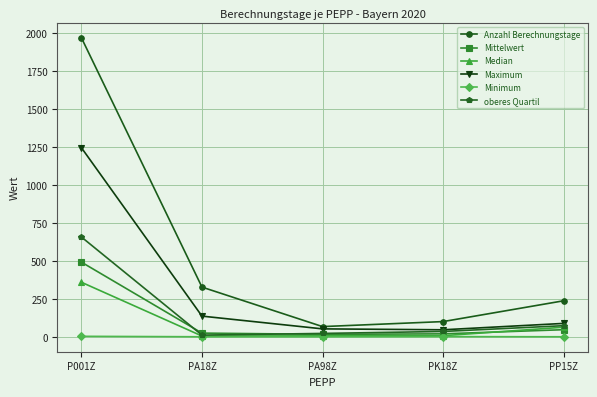

What value does the oberes Quartil series have at P001Z?

658.0